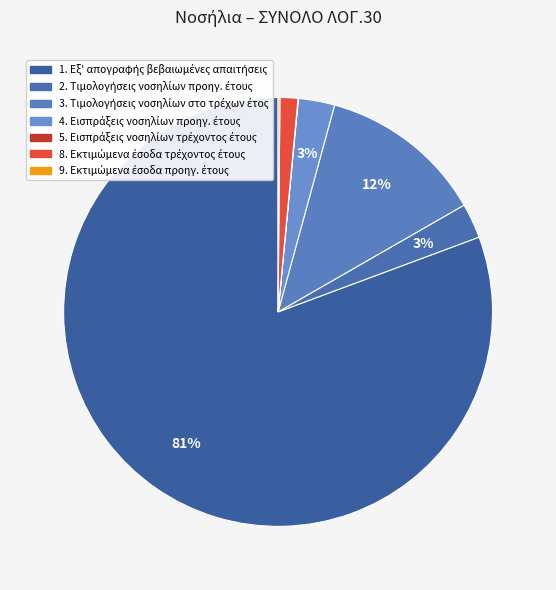

What is the ratio of the value at 1. Εξ' απογραφής βεβαιωμένες απαιτήσεις to the value at 2. Τιμολογήσεις νοσηλίων προηγ. έτους?

30.7